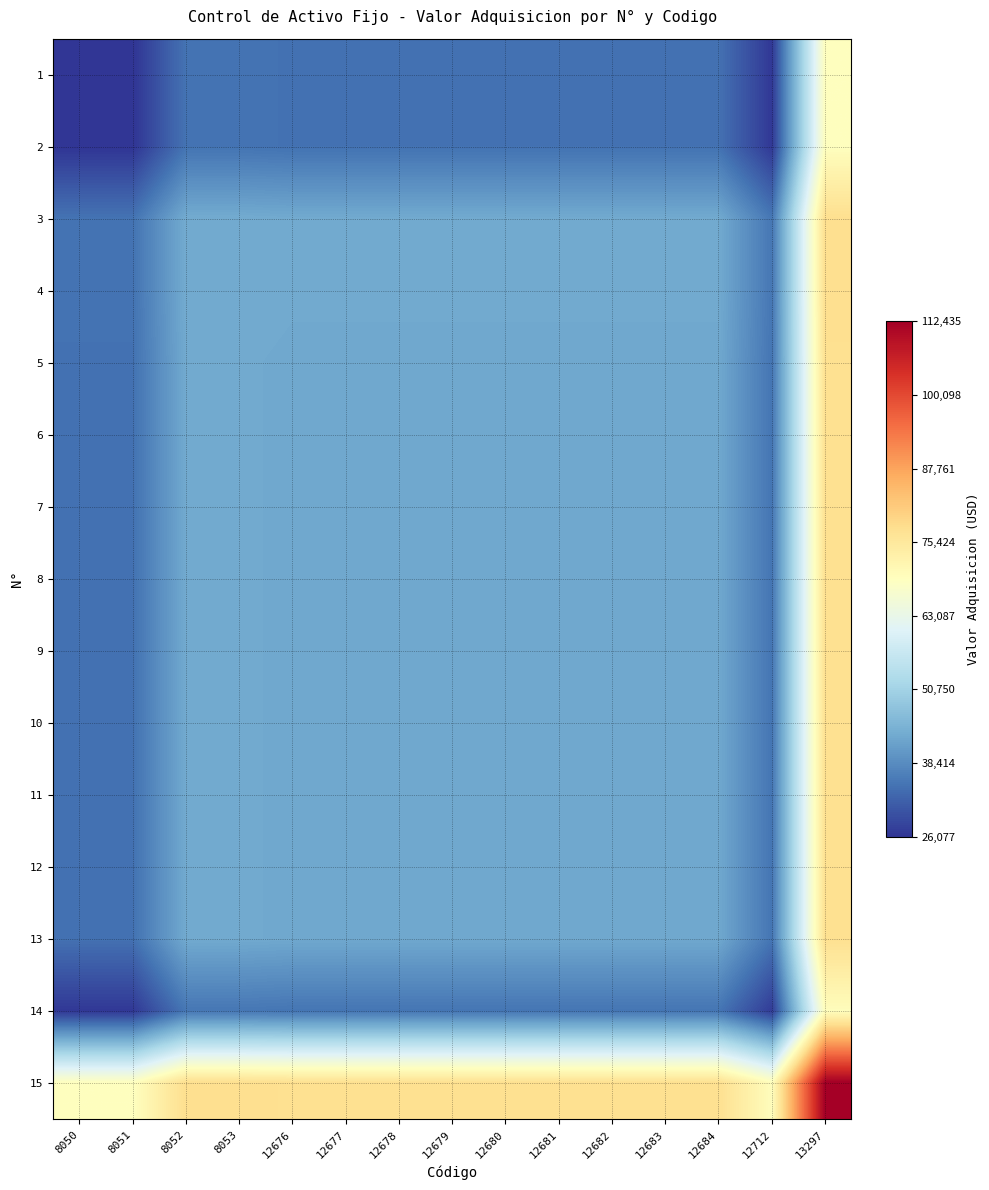

Which category has the lowest value across all series?

8050